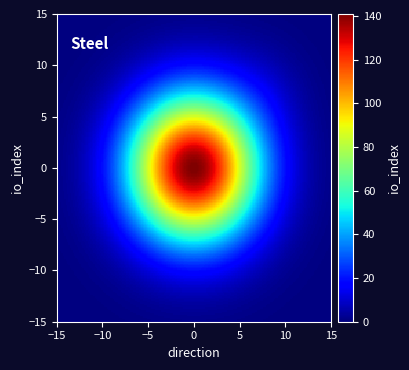

At how many categories does at least one series exceed 133?

1